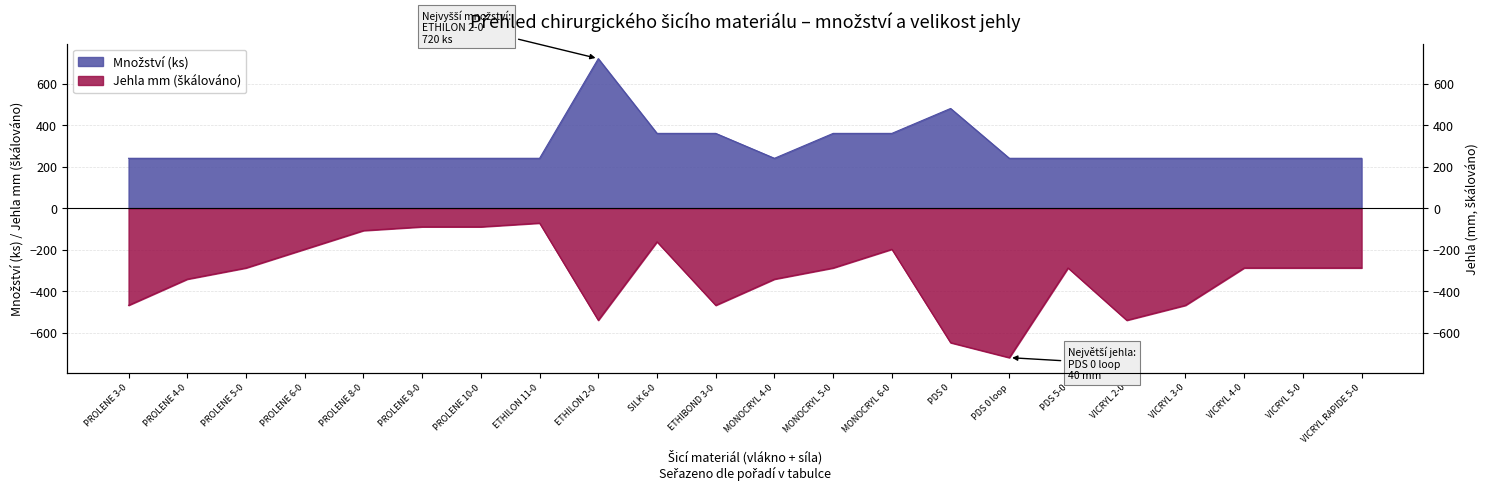

The Množství (ks) series shows 240 at PROLENE 5-0. True or false?

True